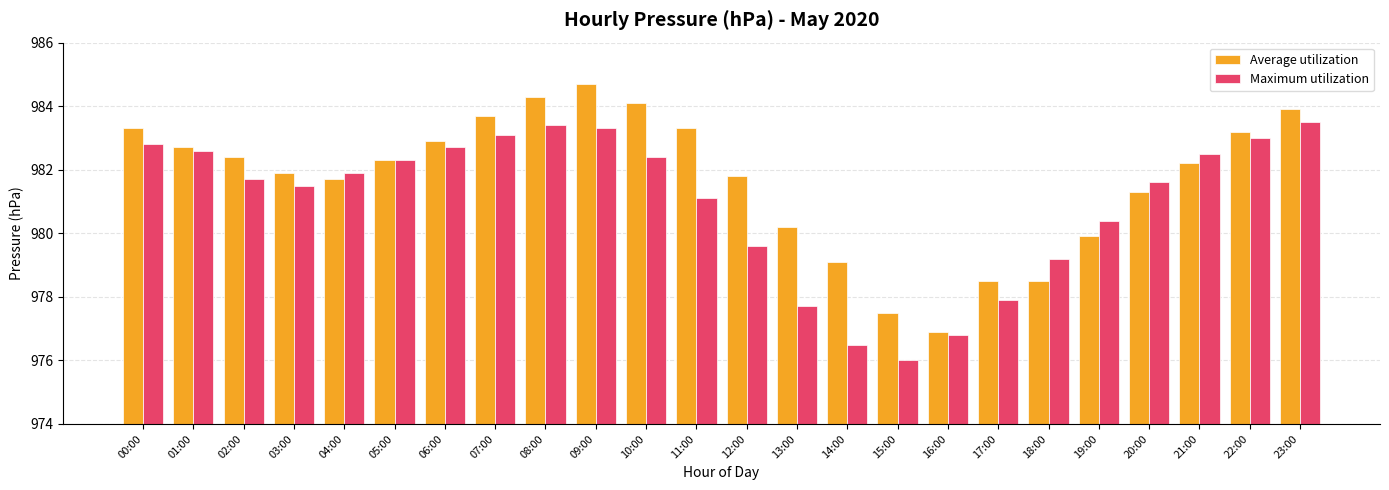

Does the chart contain stacked bars?

No